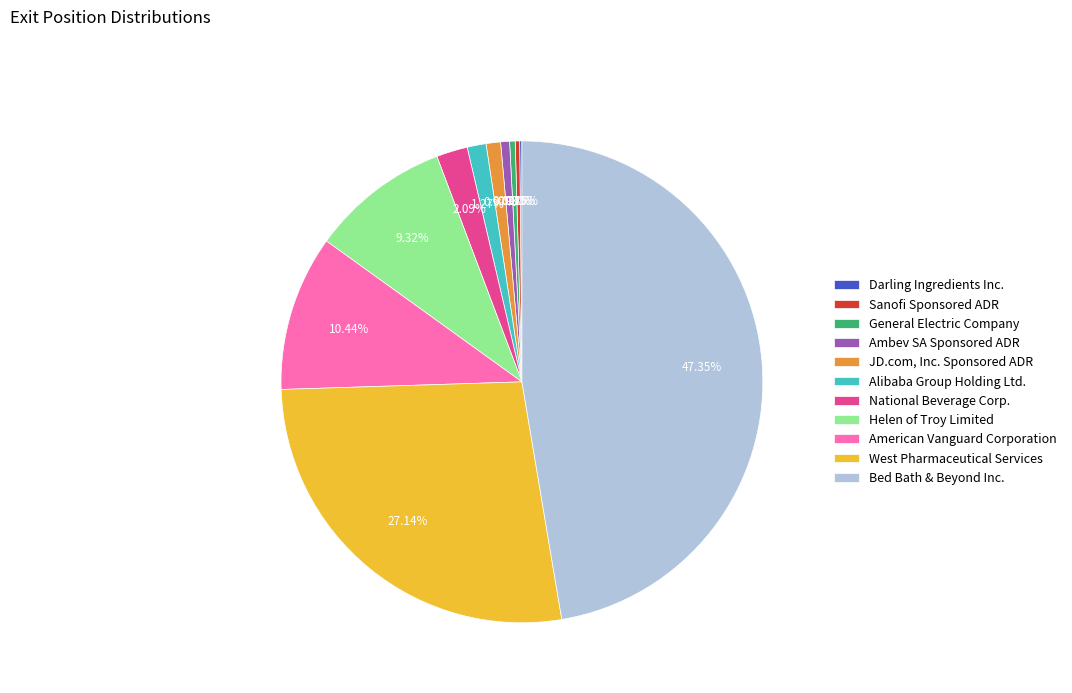

True or false: Helen of Troy Limited accounts for 9% of the total.

True